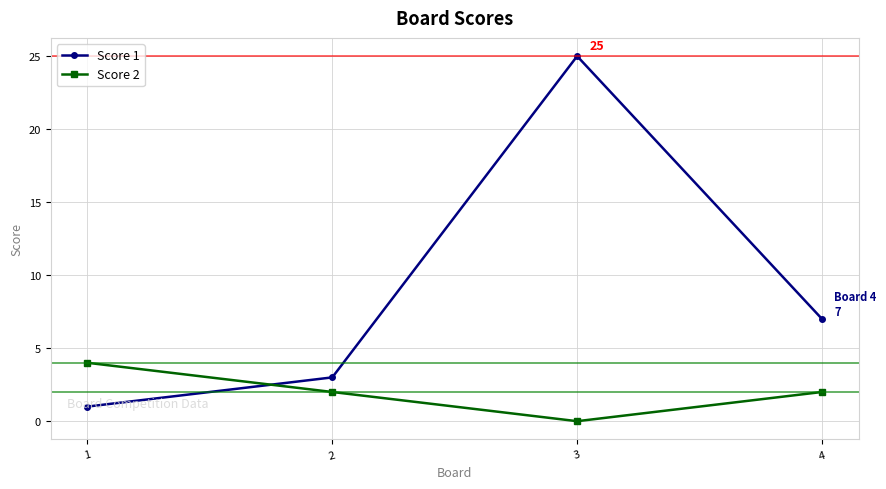

True or false: Score 1 has a value of 2 at 2.

False